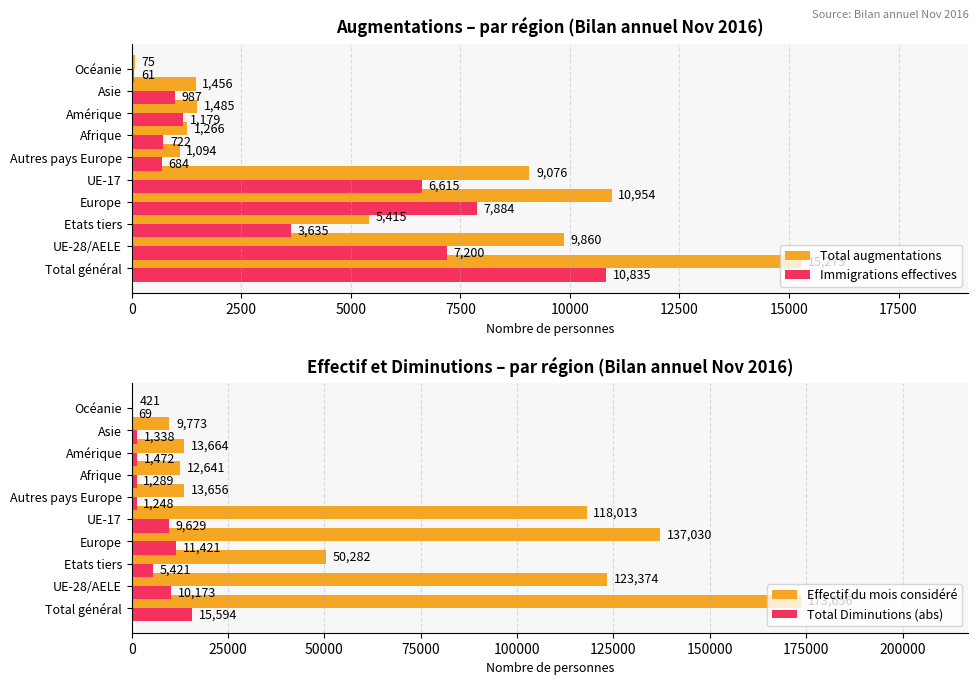

What is the sum of all Immigrations effectives values?

39802